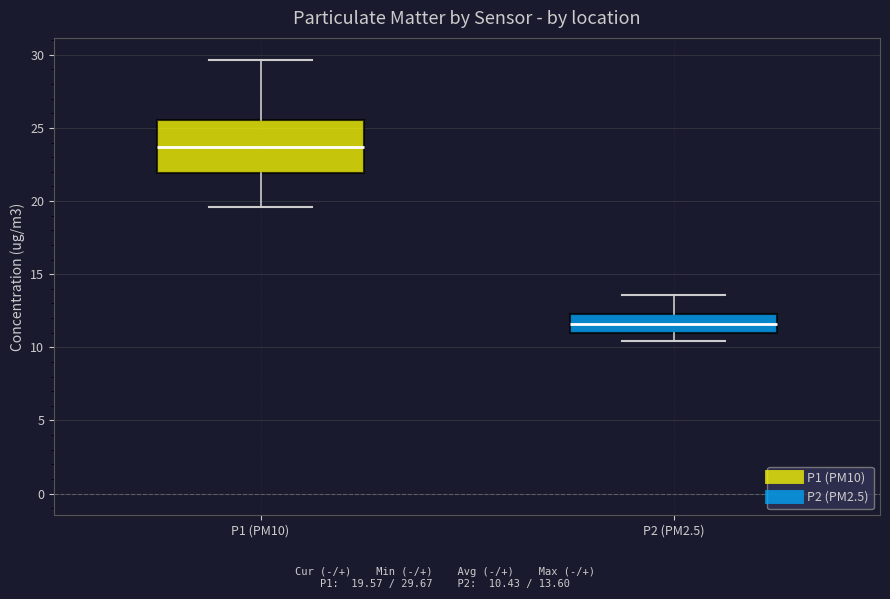

Reading left to right, read every box against the y-axis: the position of its median line, the range the box covers, and the ends of its whiskers. The values are not printed on the chart, so give them approximately, as read against the axis.

P1 (PM10): median 23.5, box 22.0 to 25.5, whiskers 19.5 to 29.5
P2 (PM2.5): median 11.5, box 11.0 to 12.5, whiskers 10.5 to 13.5